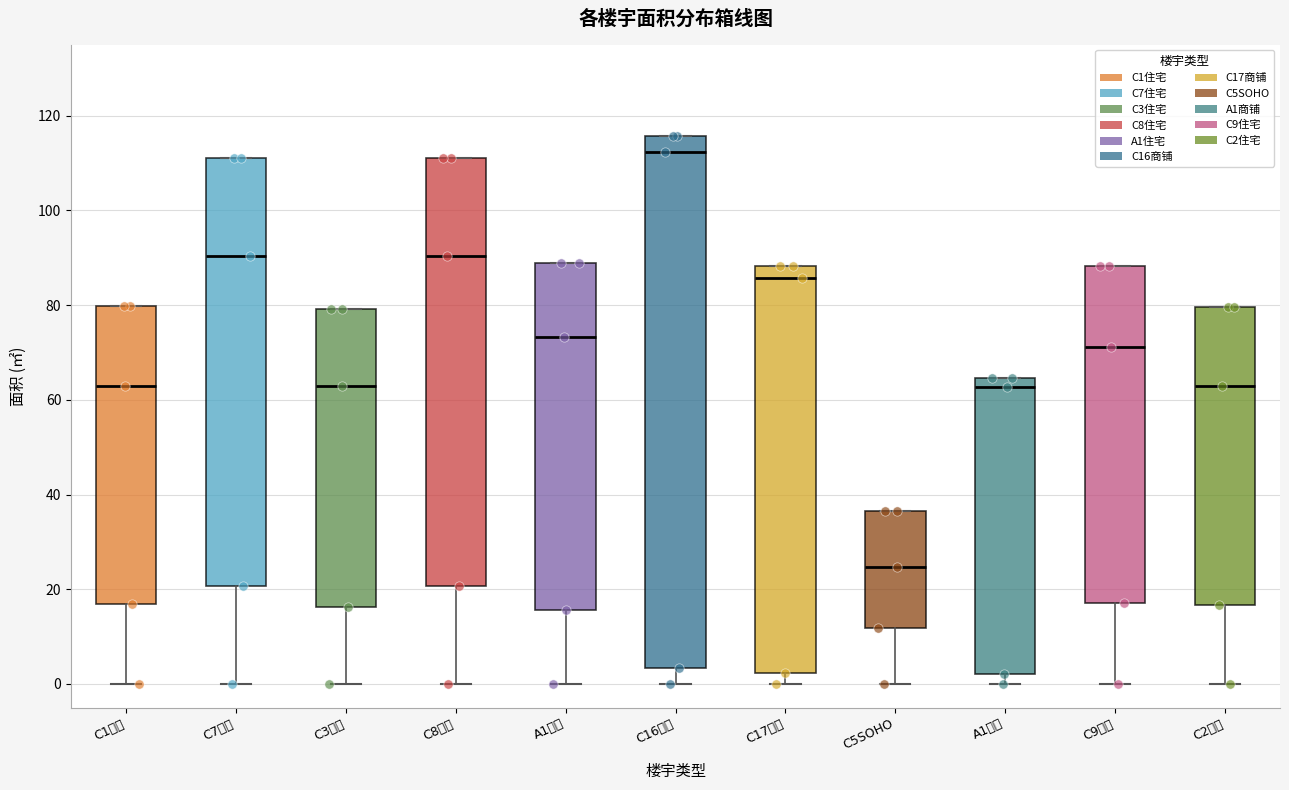

Reading left to right, transcribe this box plot: for each box, give where its median line is, the range the box spans, and where its two whiskers end, as read against the y-axis. The values are not printed on the chart, so give them approximately, as read against the axis.

C1住宅: median 64, box 16 to 80, whiskers 0 to 80
C7住宅: median 90, box 20 to 112, whiskers 0 to 112
C3住宅: median 64, box 16 to 80, whiskers 0 to 80
C8住宅: median 90, box 20 to 112, whiskers 0 to 112
A1住宅: median 74, box 16 to 88, whiskers 0 to 88
C16商铺: median 112, box 4 to 116, whiskers 0 to 116
C17商铺: median 86, box 2 to 88, whiskers 0 to 88
C5SOHO: median 24, box 12 to 36, whiskers 0 to 36
A1商铺: median 62, box 2 to 64, whiskers 0 to 64
C9住宅: median 72, box 18 to 88, whiskers 0 to 88
C2住宅: median 64, box 16 to 80, whiskers 0 to 80